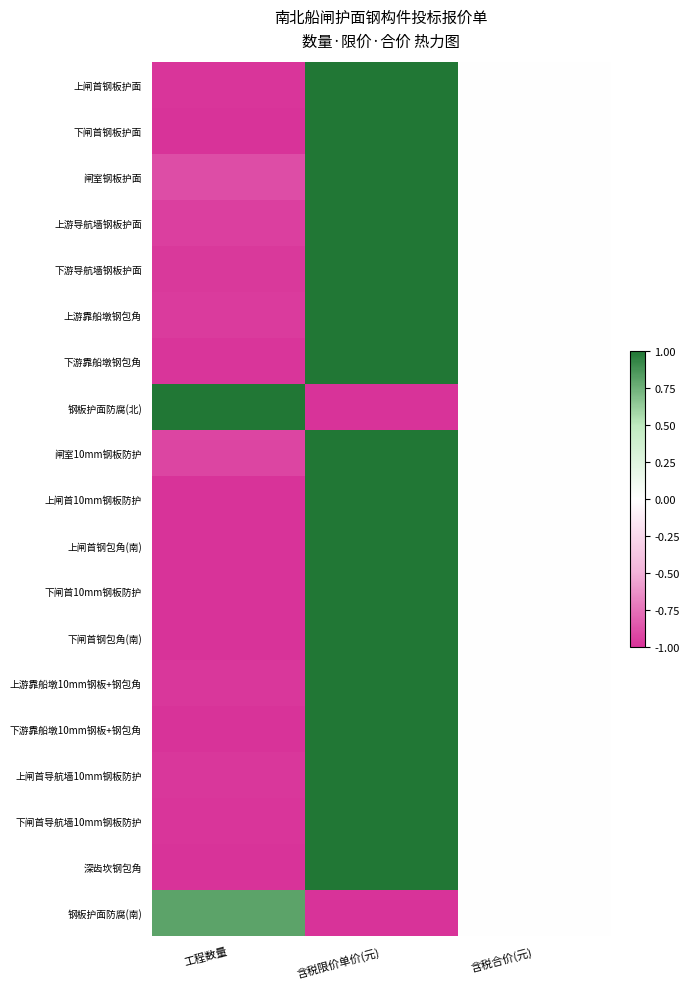

Reading right to left, what are all the values shown in this chart?

上闸首钢板护面: 含税合价(元)=0.0	含税限价单价(元)=1.0	工程数量=-1.0
下闸首钢板护面: 含税合价(元)=0.0	含税限价单价(元)=1.0	工程数量=-1.0
闸室钢板护面: 含税合价(元)=0.0	含税限价单价(元)=1.0	工程数量=-0.9
上游导航墙钢板护面: 含税合价(元)=0.0	含税限价单价(元)=1.0	工程数量=-1.0
下游导航墙钢板护面: 含税合价(元)=0.0	含税限价单价(元)=1.0	工程数量=-1.0
上游靠船墩钢包角: 含税合价(元)=0.0	含税限价单价(元)=1.0	工程数量=-1.0
下游靠船墩钢包角: 含税合价(元)=0.0	含税限价单价(元)=1.0	工程数量=-1.0
钢板护面防腐(北): 含税合价(元)=0.0	含税限价单价(元)=-1.0	工程数量=1.0
闸室10mm钢板防护: 含税合价(元)=0.0	含税限价单价(元)=1.0	工程数量=-0.9
上闸首10mm钢板防护: 含税合价(元)=0.0	含税限价单价(元)=1.0	工程数量=-1.0
上闸首钢包角(南): 含税合价(元)=0.0	含税限价单价(元)=1.0	工程数量=-1.0
下闸首10mm钢板防护: 含税合价(元)=0.0	含税限价单价(元)=1.0	工程数量=-1.0
下闸首钢包角(南): 含税合价(元)=0.0	含税限价单价(元)=1.0	工程数量=-1.0
上游靠船墩10mm钢板+钢包角: 含税合价(元)=0.0	含税限价单价(元)=1.0	工程数量=-1.0
下游靠船墩10mm钢板+钢包角: 含税合价(元)=0.0	含税限价单价(元)=1.0	工程数量=-1.0
上闸首导航墙10mm钢板防护: 含税合价(元)=0.0	含税限价单价(元)=1.0	工程数量=-1.0
下闸首导航墙10mm钢板防护: 含税合价(元)=0.0	含税限价单价(元)=1.0	工程数量=-1.0
深齿坎钢包角: 含税合价(元)=0.0	含税限价单价(元)=1.0	工程数量=-1.0
钢板护面防腐(南): 含税合价(元)=0.0	含税限价单价(元)=-1.0	工程数量=0.8